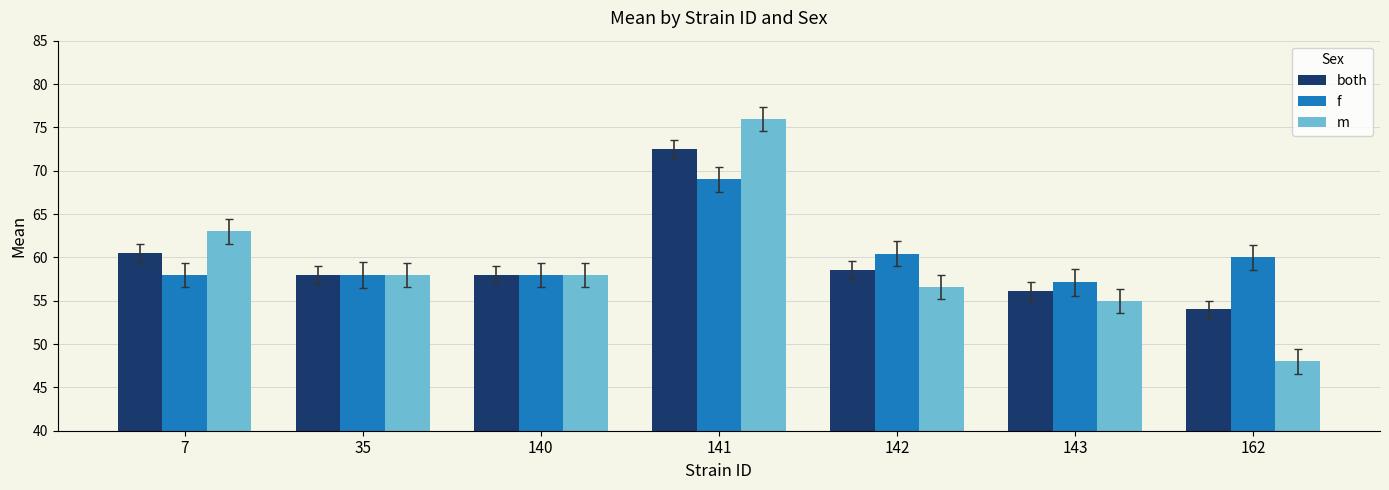

How many bars are there in each group?

3